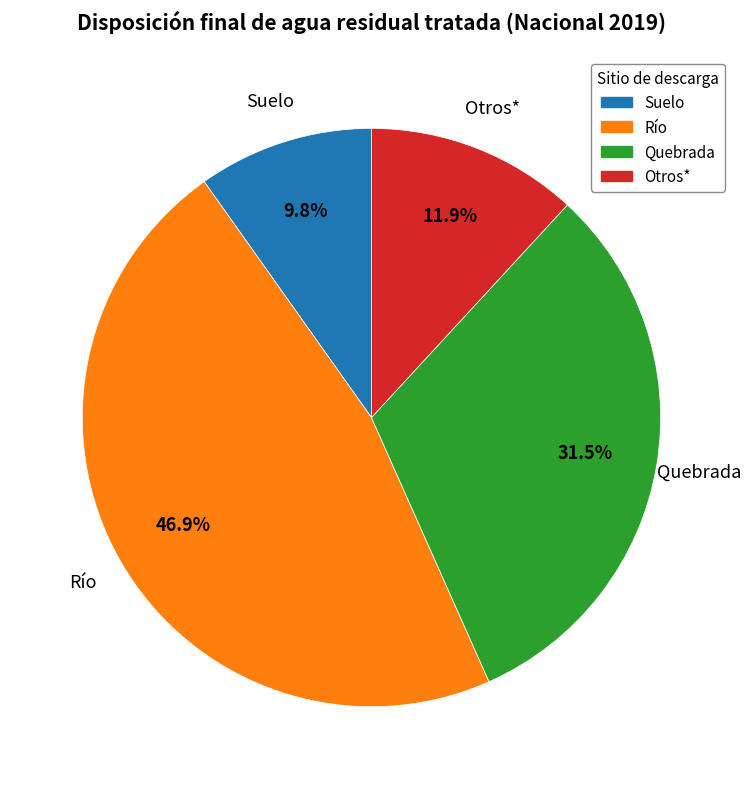

Which category has the biggest portion of the pie?

Río